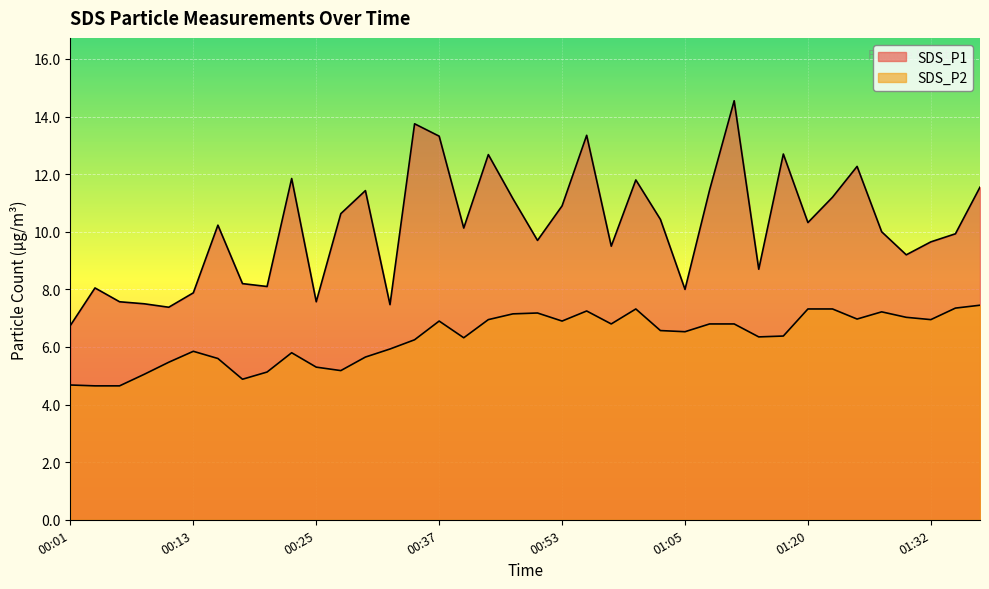

How many lines are shown in the chart?

2